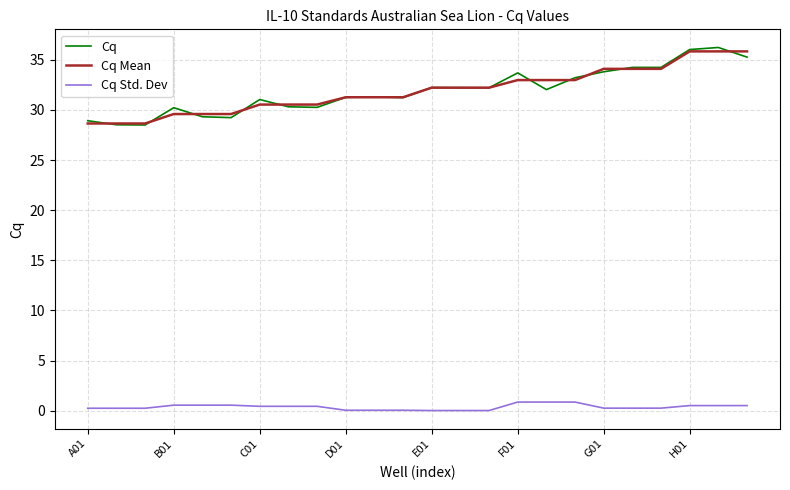

True or false: Cq and Cq Std. Dev cross at least once.

False